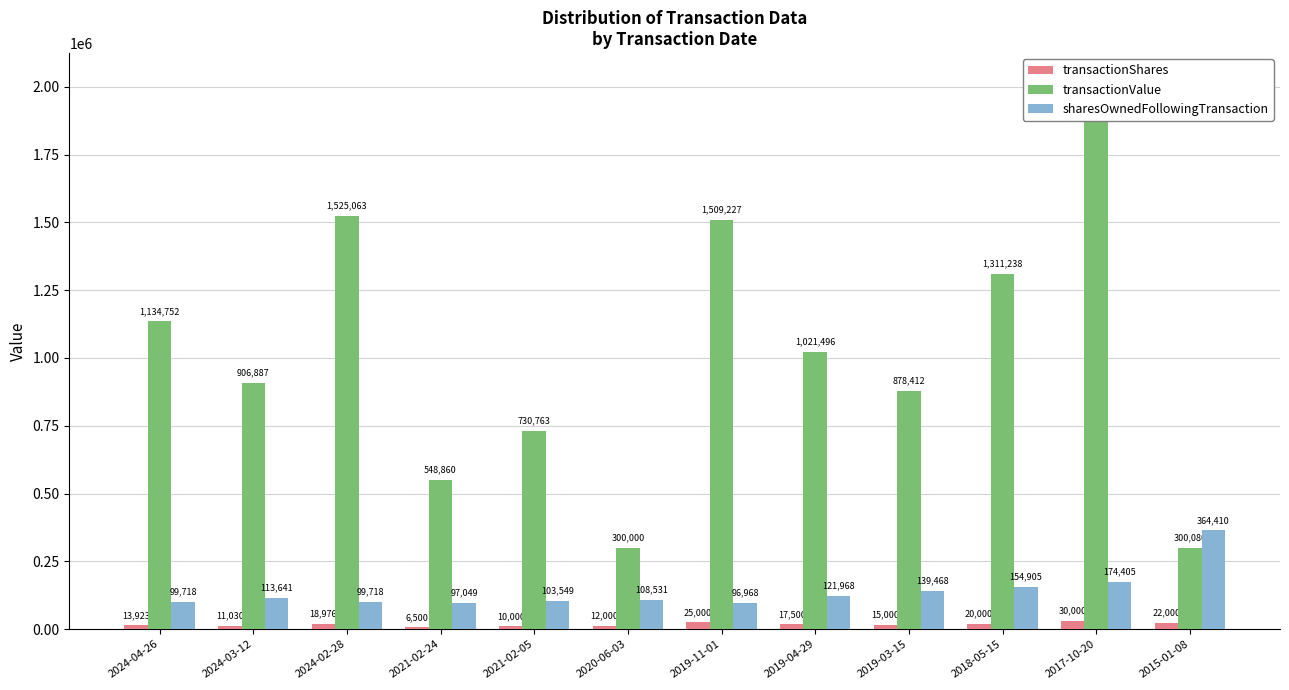

Reading left to right, transcribe all the data shown in this chart.

transactionShares: 2024-04-26=13923	2024-03-12=11030	2024-02-28=18976	2021-02-24=6500	2021-02-05=10000	2020-06-03=12000	2019-11-01=25000	2019-04-29=17500	2019-03-15=15000	2018-05-15=20000	2017-10-20=30000	2015-01-08=22000
transactionValue: 2024-04-26=1134752	2024-03-12=906887	2024-02-28=1525063	2021-02-24=548860	2021-02-05=730763	2020-06-03=300000	2019-11-01=1509227	2019-04-29=1021496	2019-03-15=878412	2018-05-15=1311238	2017-10-20=2023200	2015-01-08=300080
sharesOwnedFollowingTransaction: 2024-04-26=99718	2024-03-12=113641	2024-02-28=99718	2021-02-24=97049	2021-02-05=103549	2020-06-03=108531	2019-11-01=96968	2019-04-29=121968	2019-03-15=139468	2018-05-15=154905	2017-10-20=174405	2015-01-08=364410